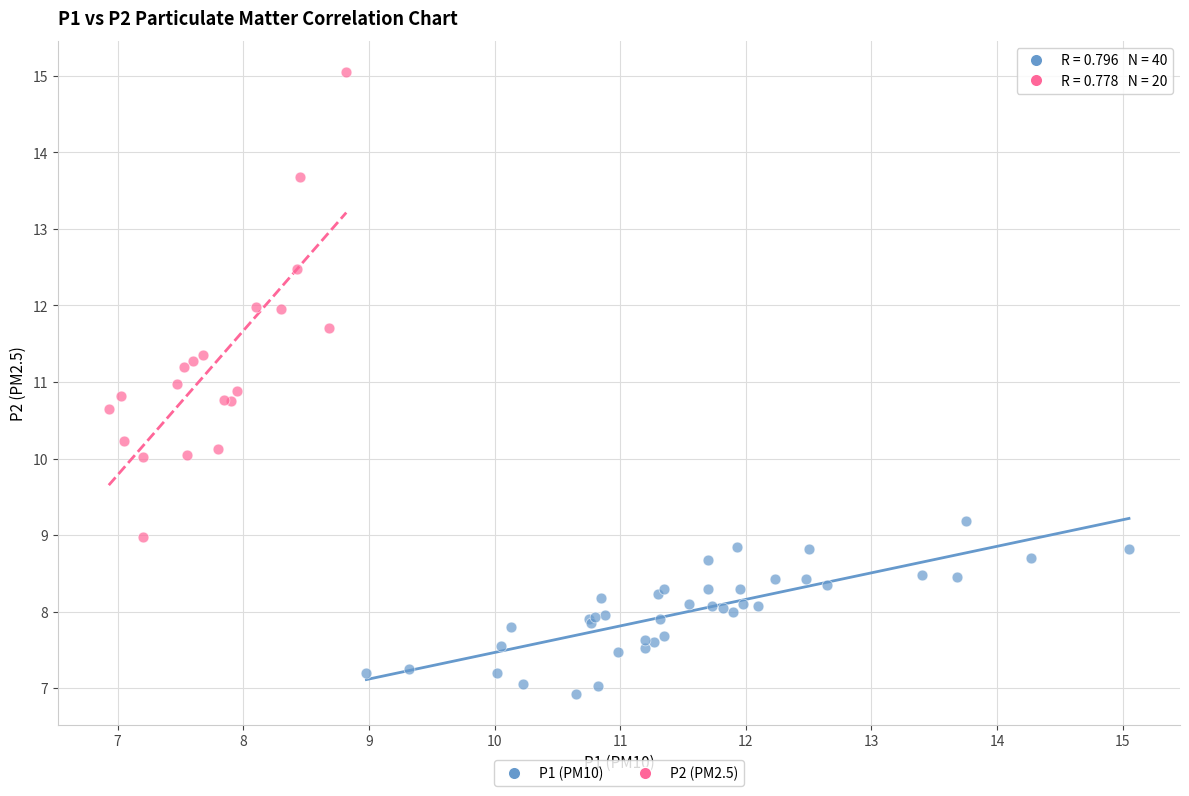

Which series contains the lowest Y value?

P1 (PM10)